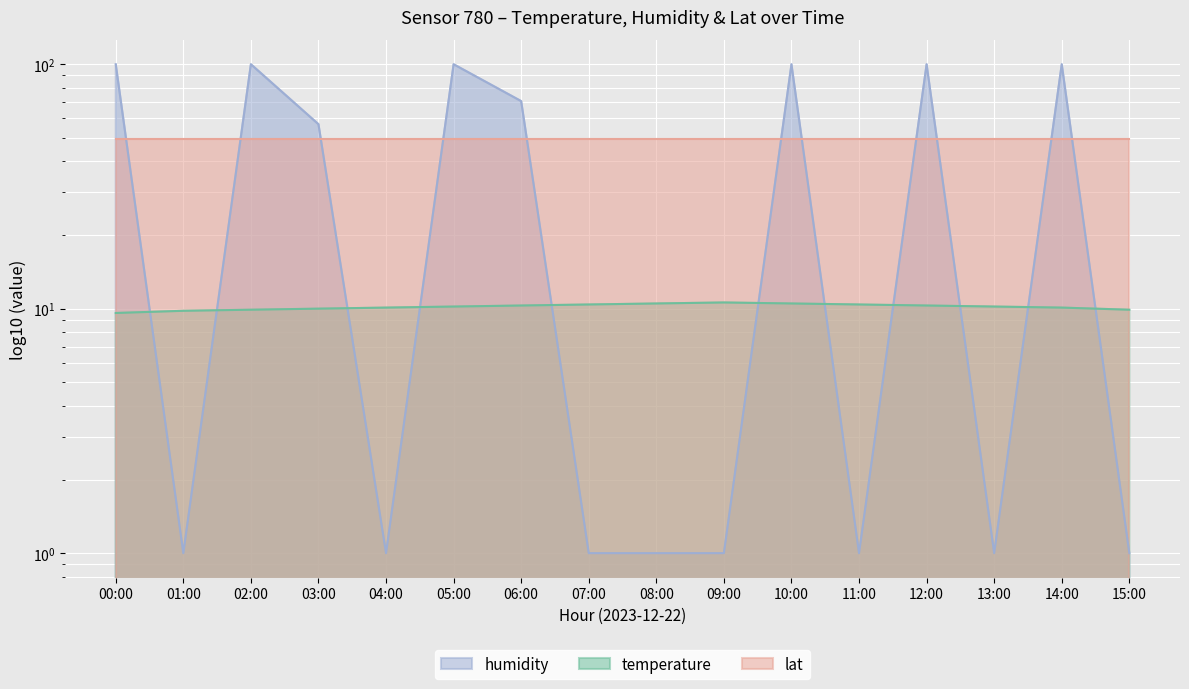

How many values in the temperature series are below 10?

4